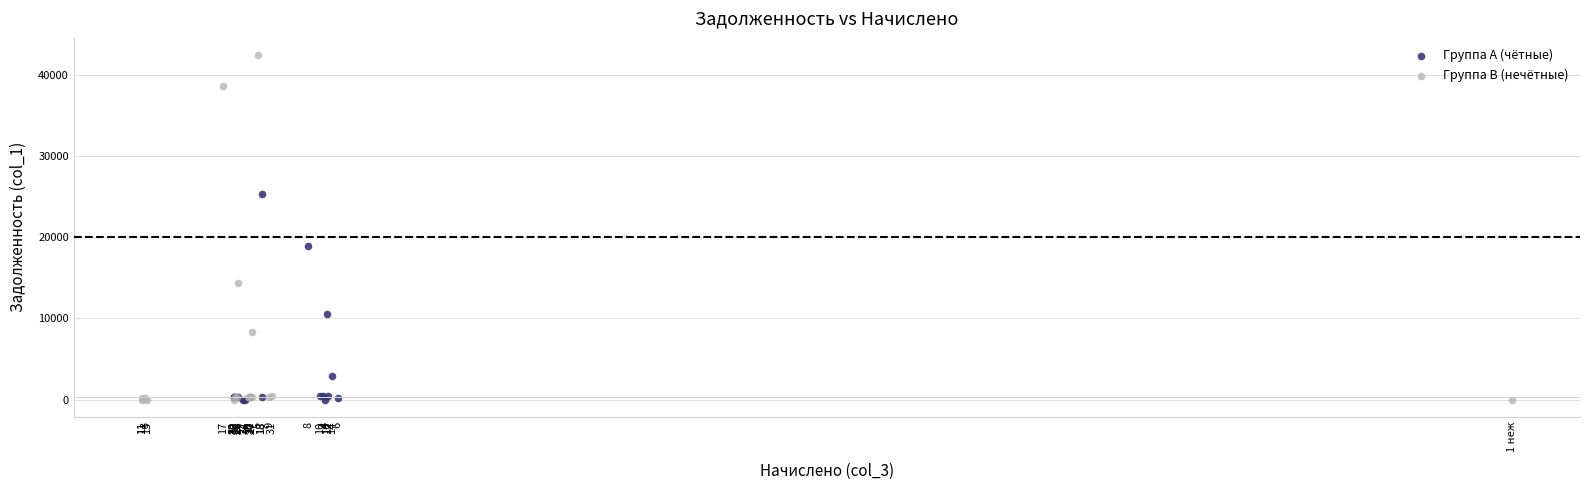

Which series reaches the maximum Y coordinate?

Группа B (нечётные)